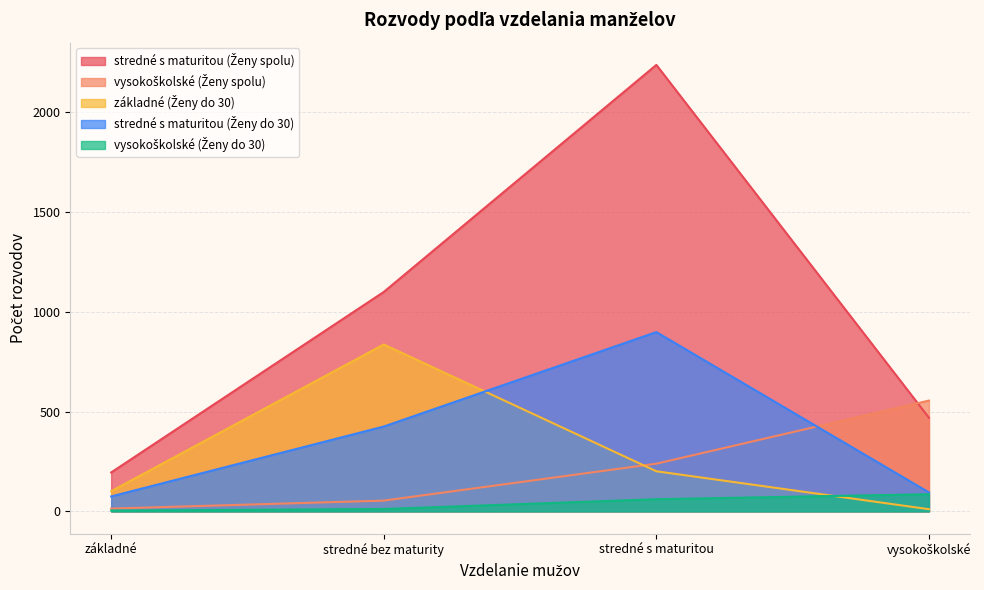

List the series in order of their peak value, highest first.

stredné s maturitou (Ženy spolu), stredné s maturitou (Ženy do 30), základné (Ženy do 30), vysokoškolské (Ženy spolu), vysokoškolské (Ženy do 30)